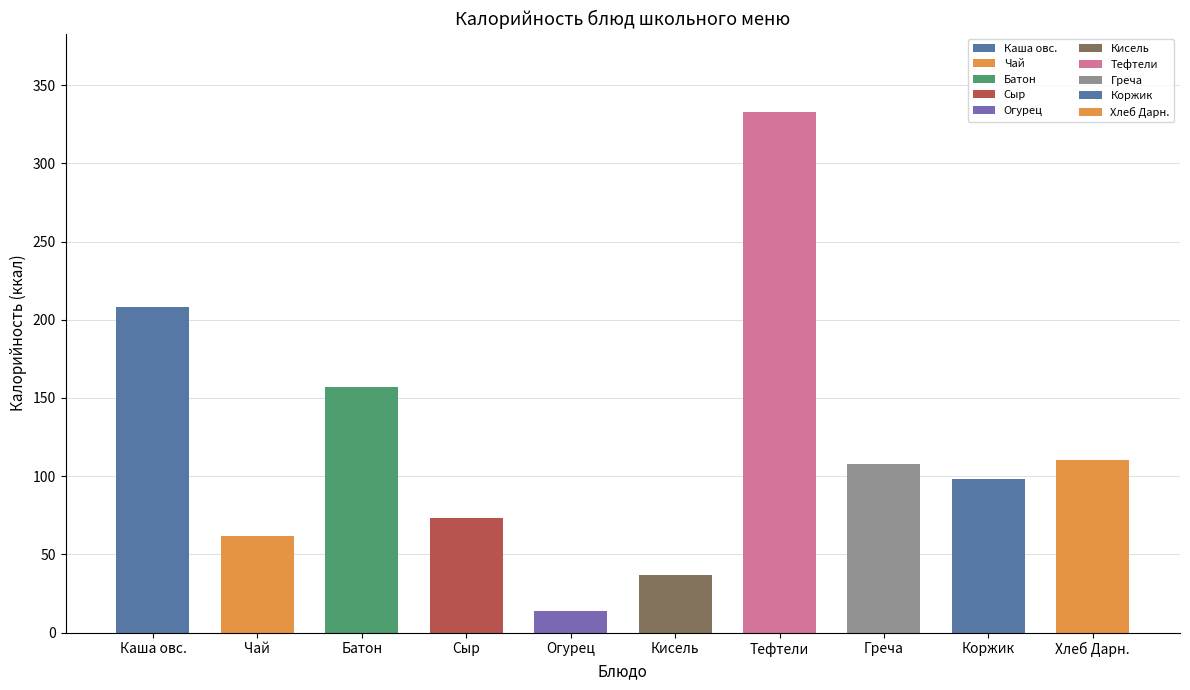

Which series changed the most between Каша овсяная с маслом сливочным and Греча отварная?

Калорийность